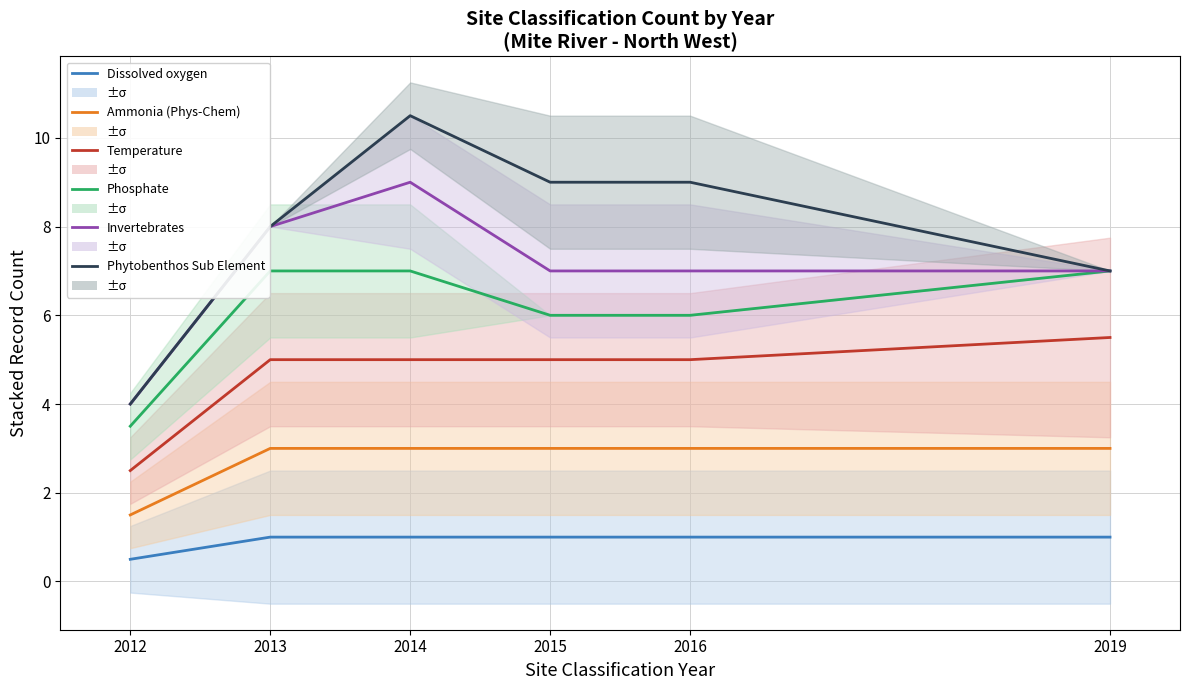

What is the highest value of the Phosphate series?

7.0